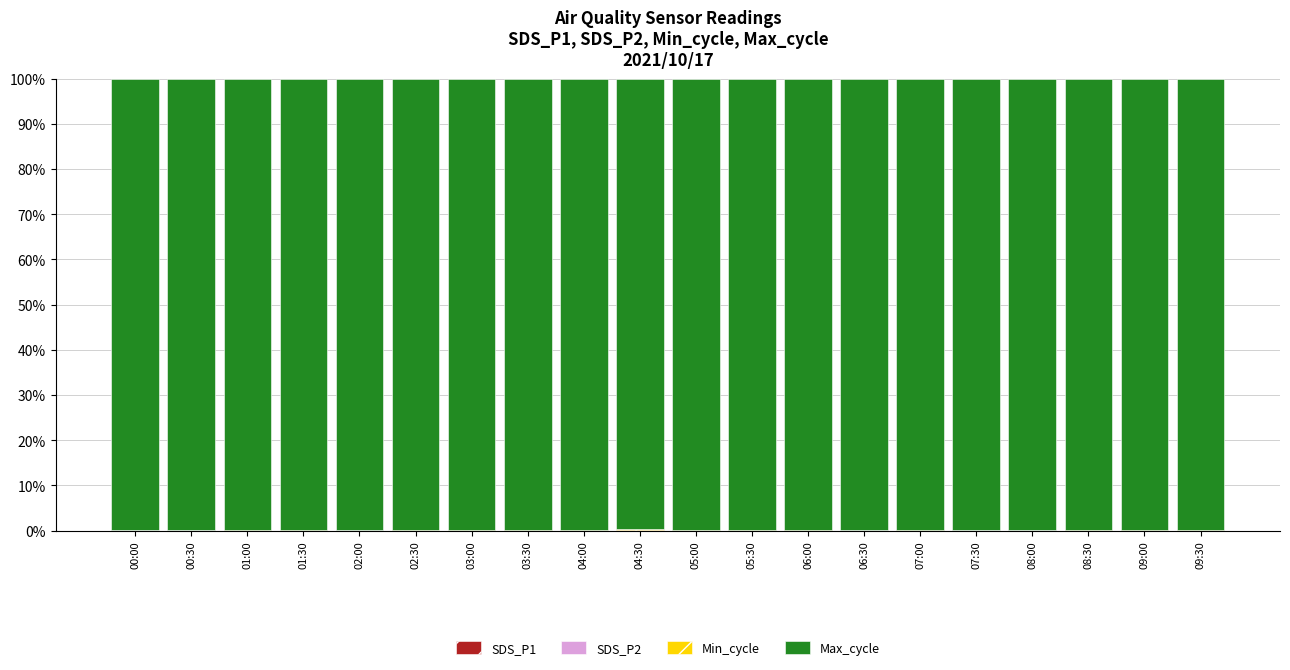

How many distinct data groups are displayed?

4